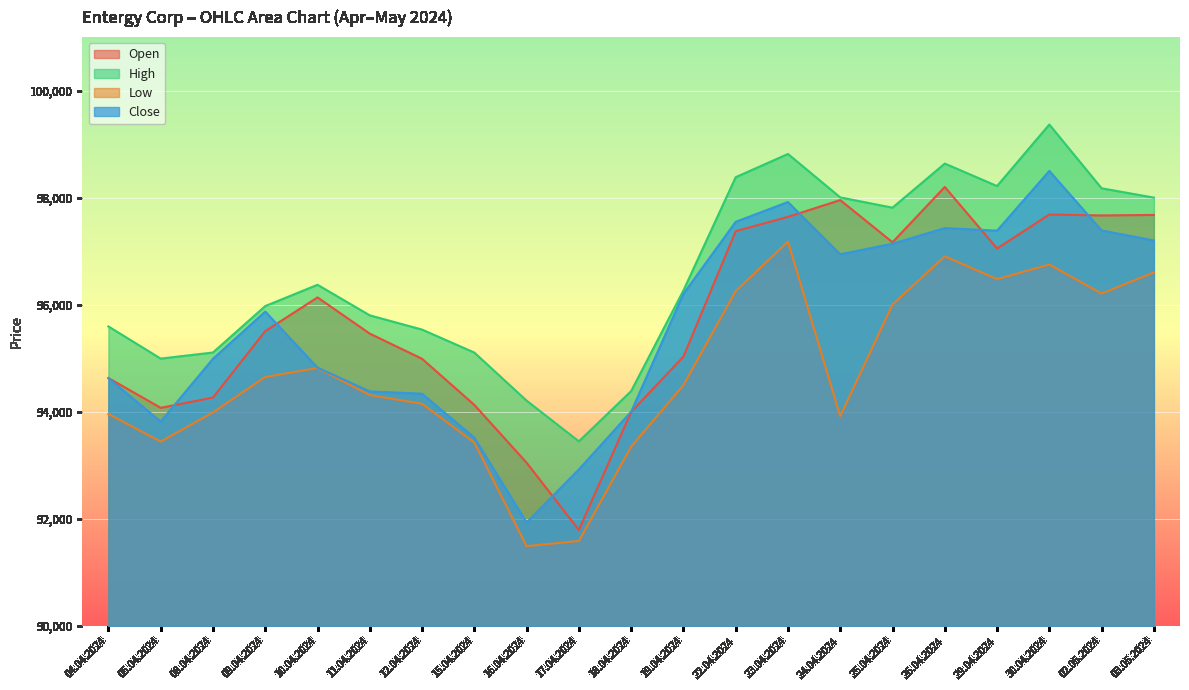

What is the total value across all series at 12.04.2024?

379020